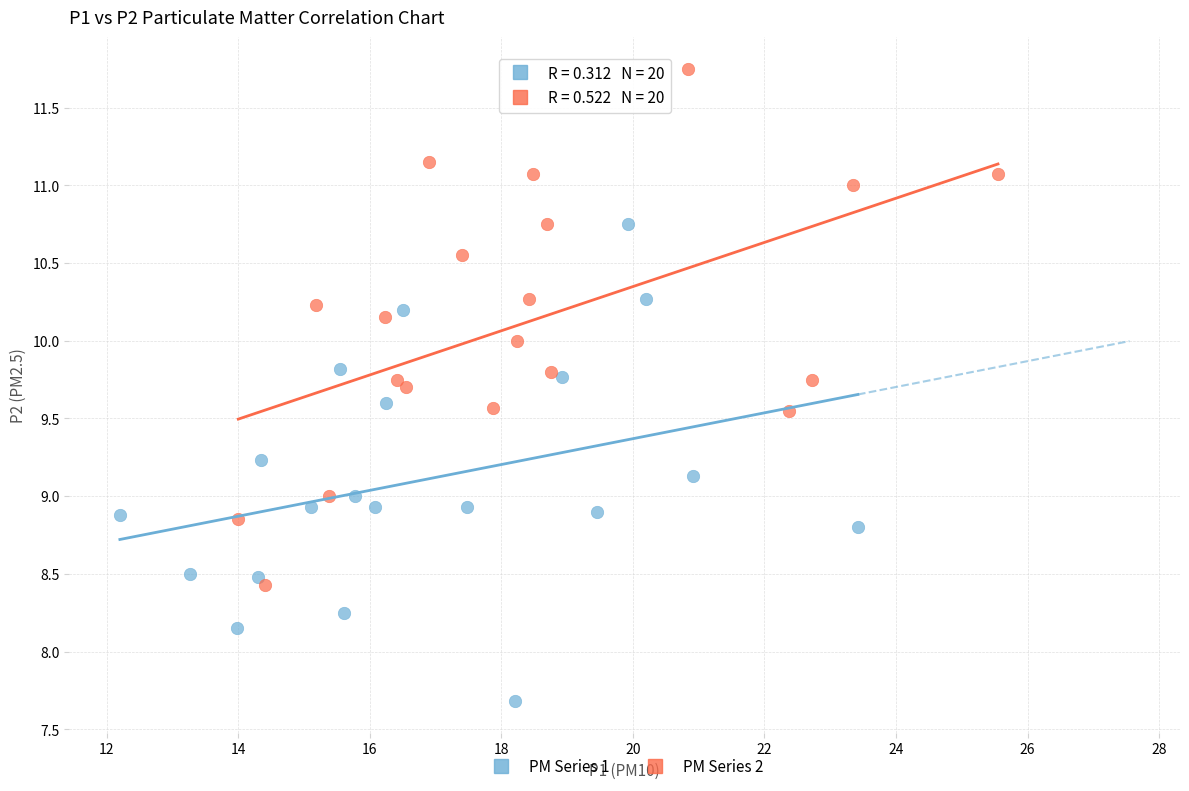

Which series has the largest Y range (max minus min)?

PM Series 2